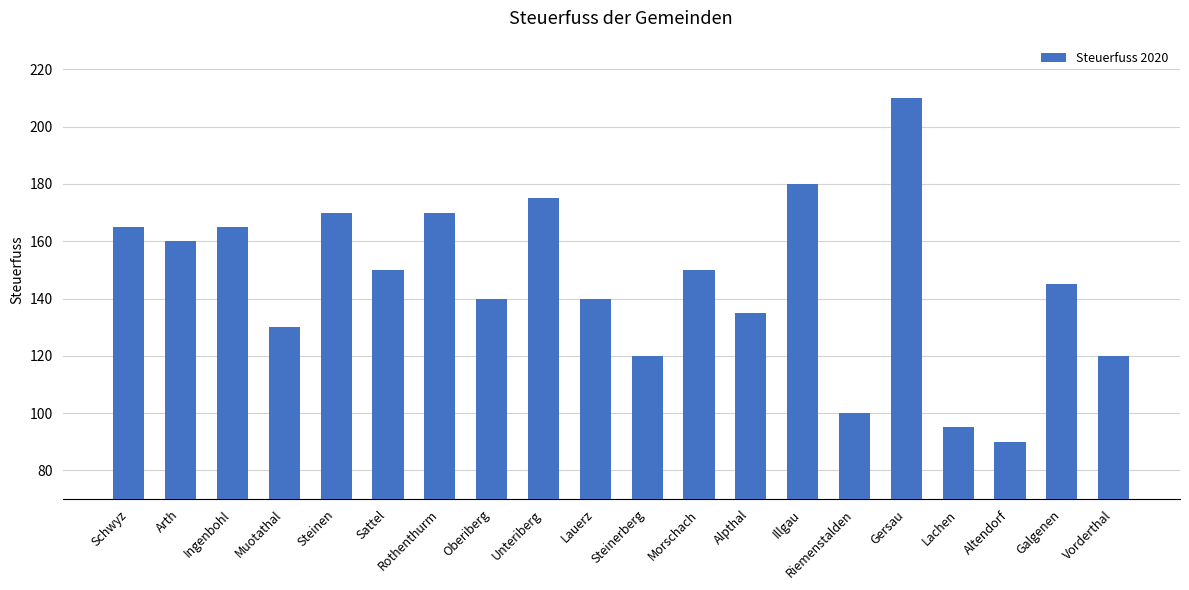

Reading left to right, extract all data points from this chart.

Schwyz=165	Arth=160	Ingenbohl=165	Muotathal=130	Steinen=170	Sattel=150	Rothenthurm=170	Oberiberg=140	Unteriberg=175	Lauerz=140	Steinerberg=120	Morschach=150	Alpthal=135	Illgau=180	Riemenstalden=100	Gersau=210	Lachen=95	Altendorf=90	Galgenen=145	Vorderthal=120